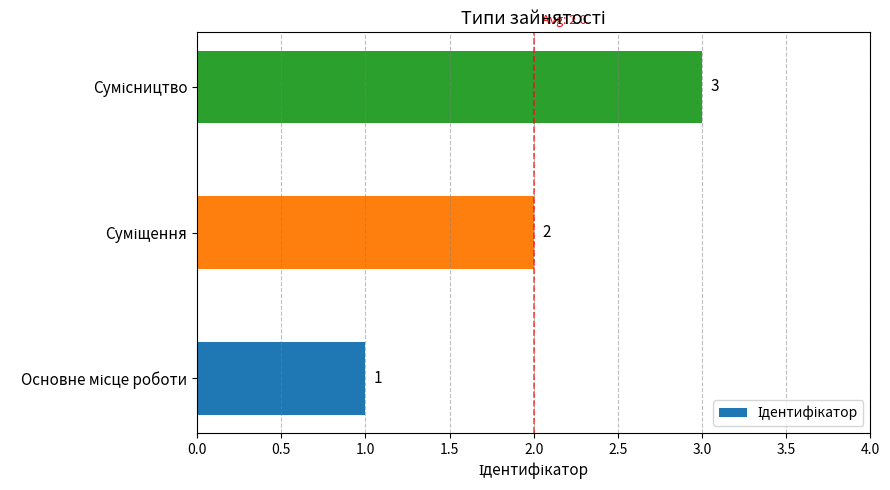

What is the sum of all values?

6